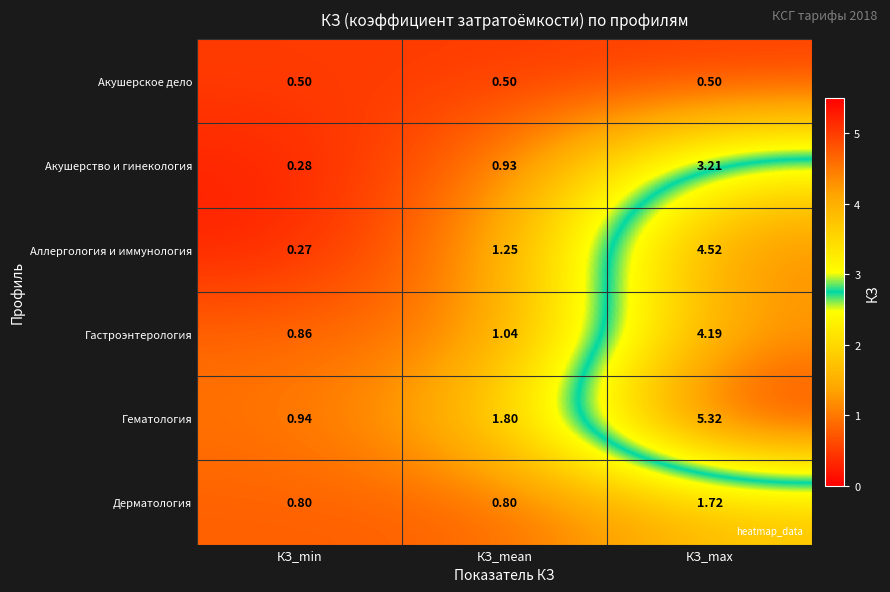

List the labels in order of Акушерство и гинекология value, largest first.

КЗ_max, КЗ_mean, КЗ_min